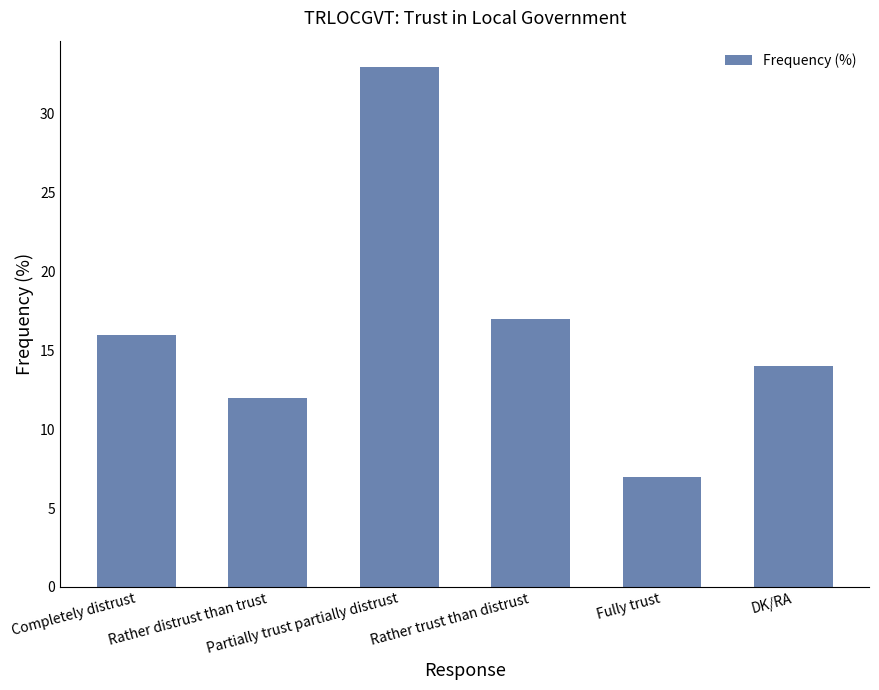

List the labels in order of value, largest first.

Partially trust partially distrust, Rather trust than distrust, Completely distrust, DK/RA, Rather distrust than trust, Fully trust